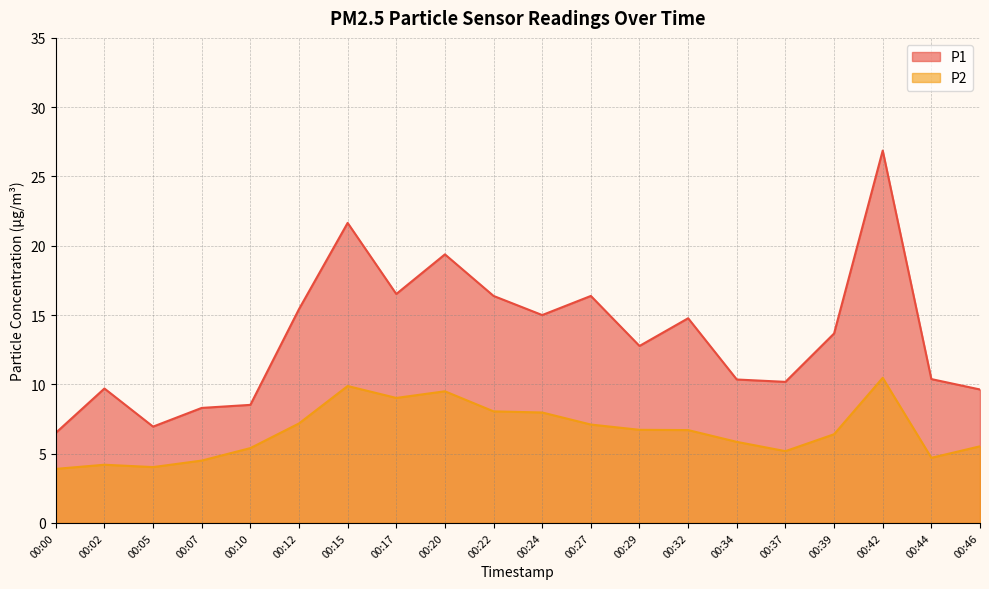

What is the value of the P2 point at the 18th from the left?

10.5